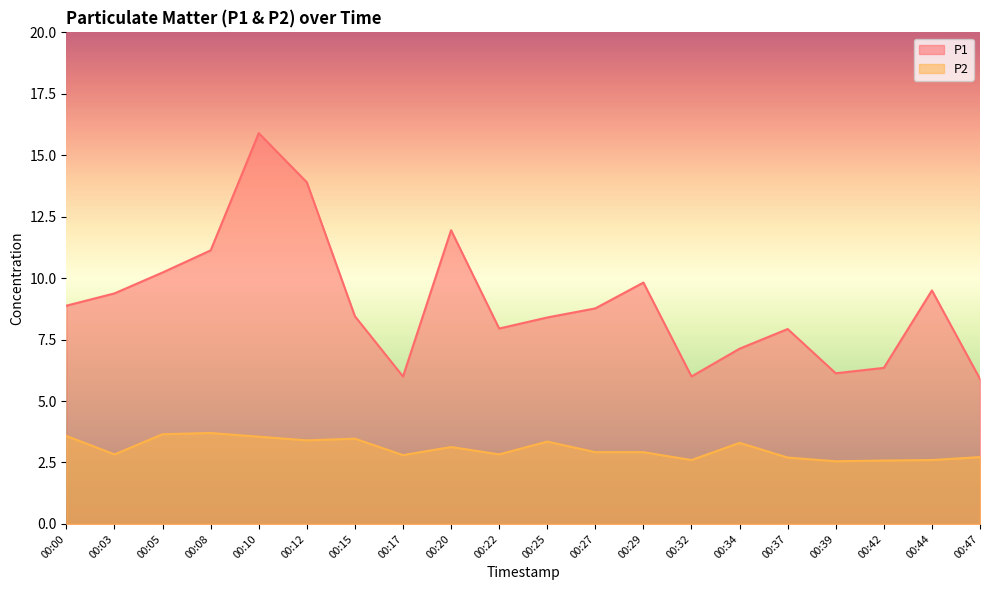

Does the chart display data point markers on the line(s)?

No